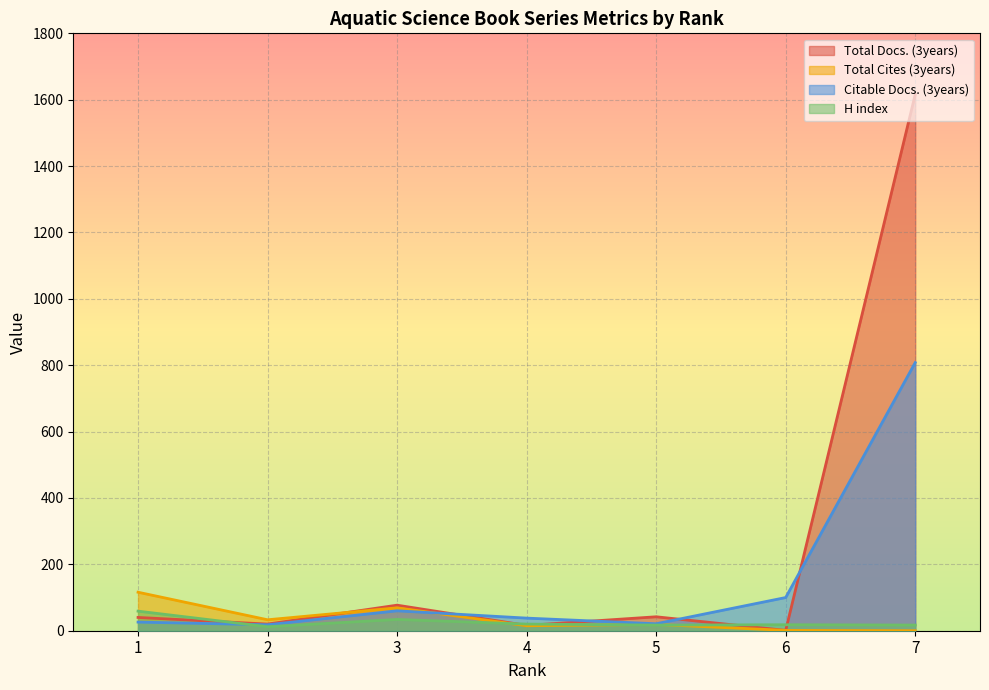

What is the greatest value displayed?

1616